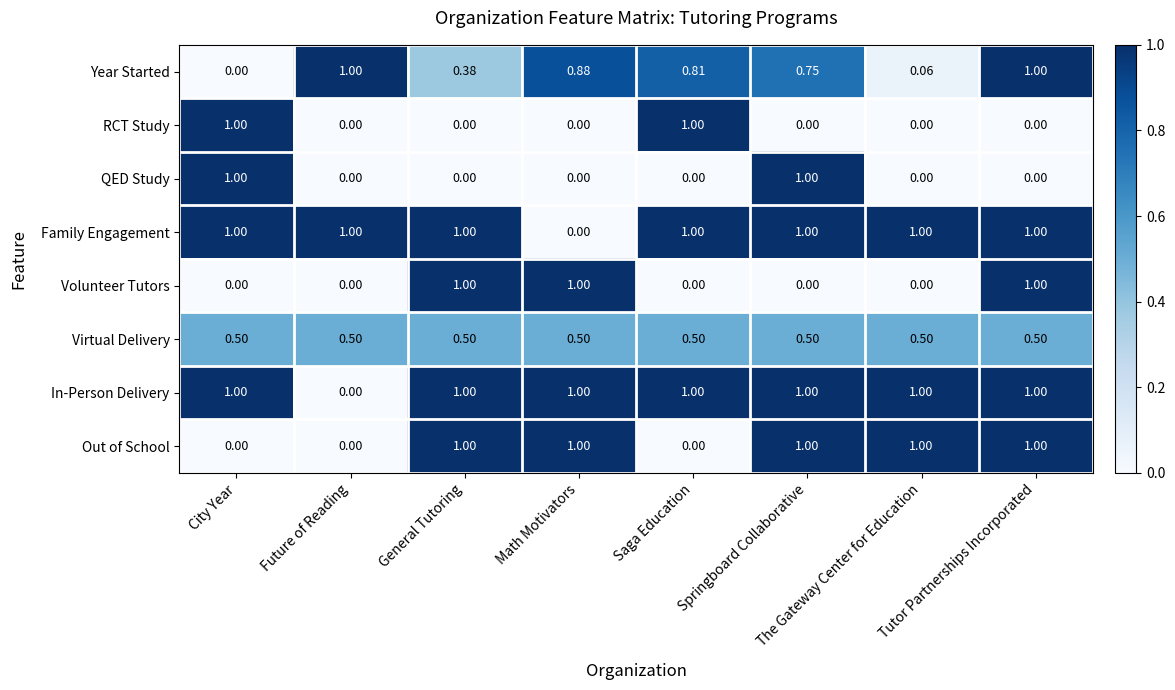

Count the number of data series in this chart.

8